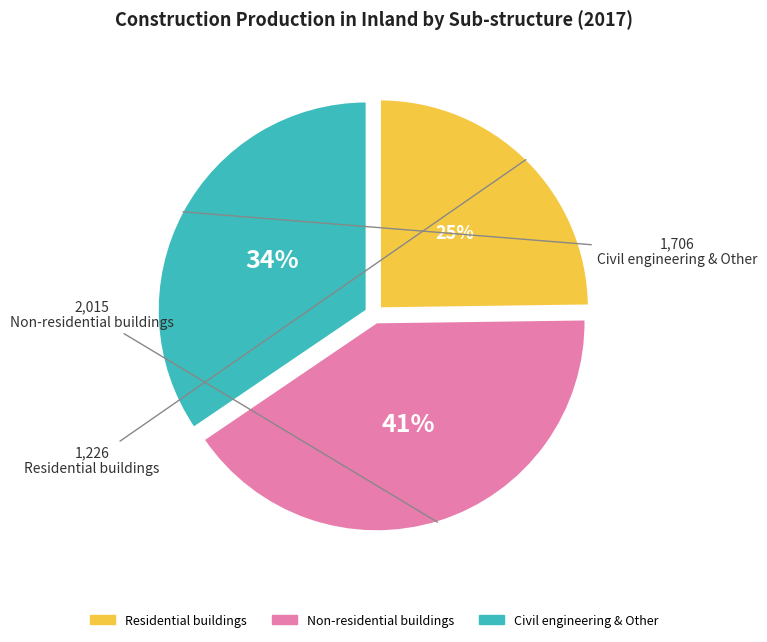

Is there a majority slice in this chart?

No